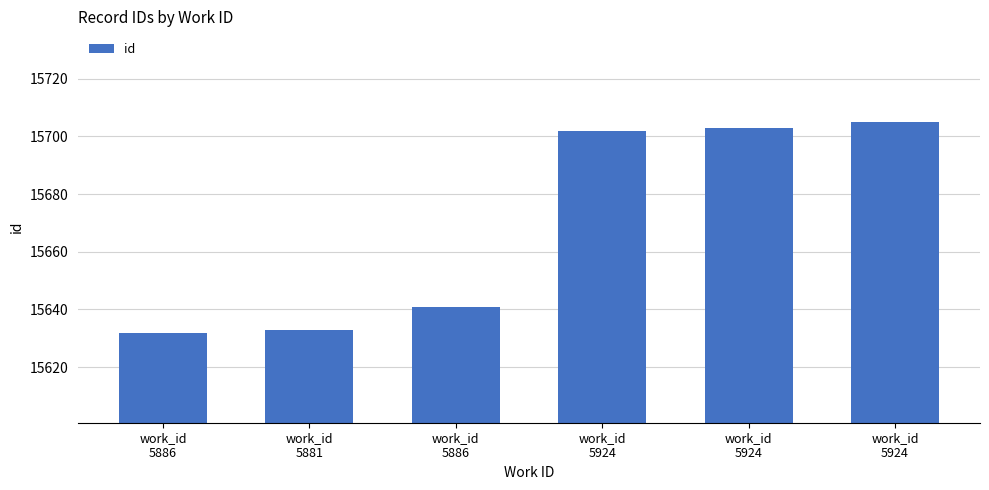

How many bars are there in total?

6